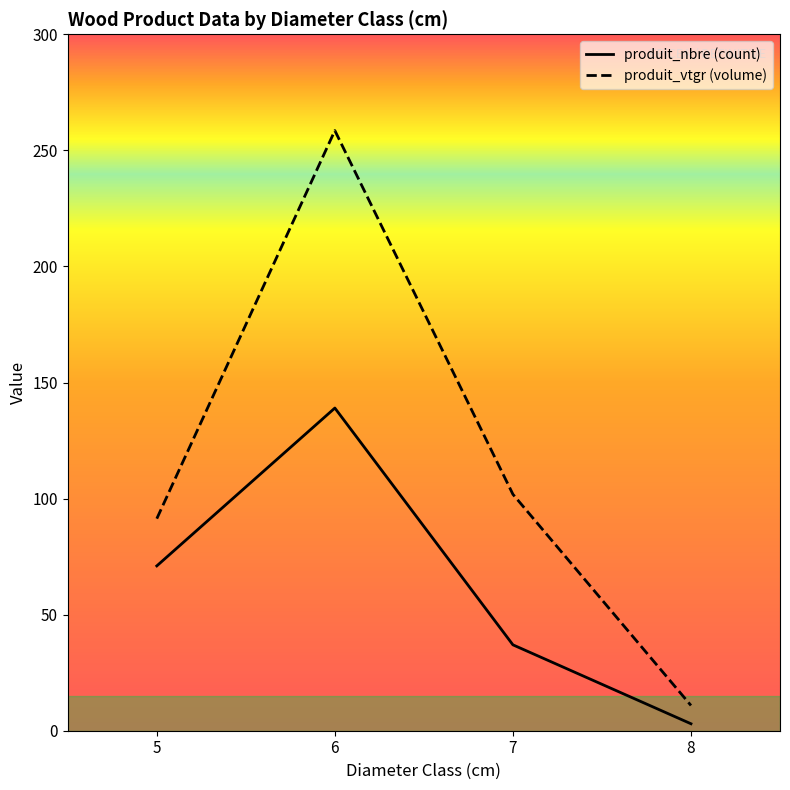

Is it true that produit_vtgr equals 3.7 at 8?

False